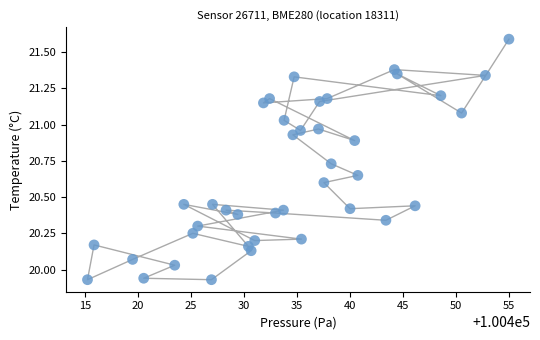

What is the range of X values (max minus min)?

39.8